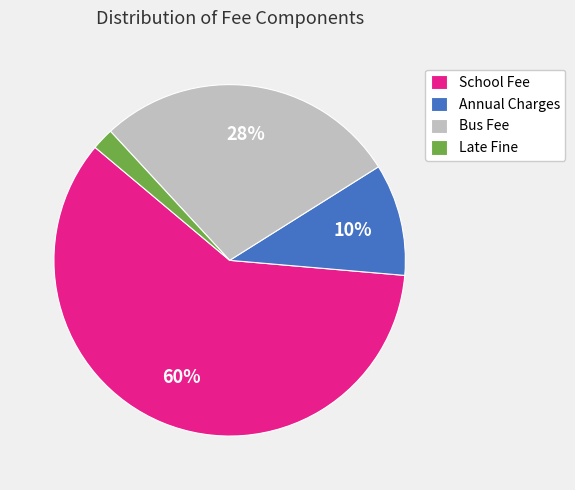

Is School Fee the majority of the pie?

Yes